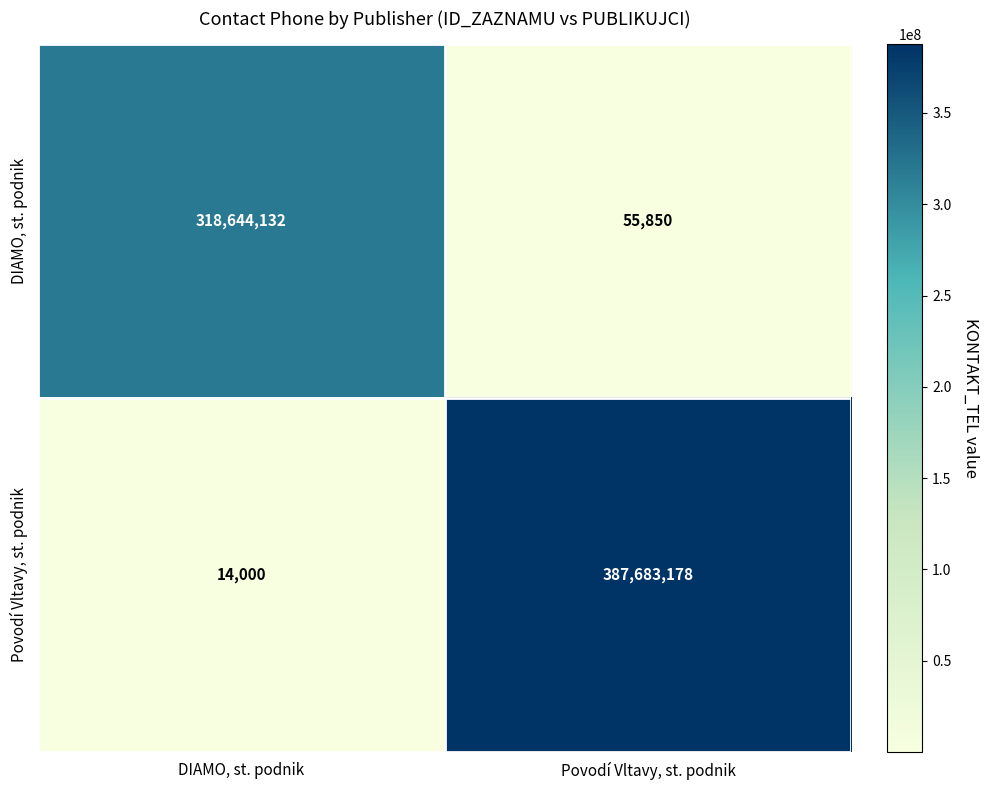

The value of DIAMO, st. podnik at DIAMO, st. podnik is 456342673. True or false?

False